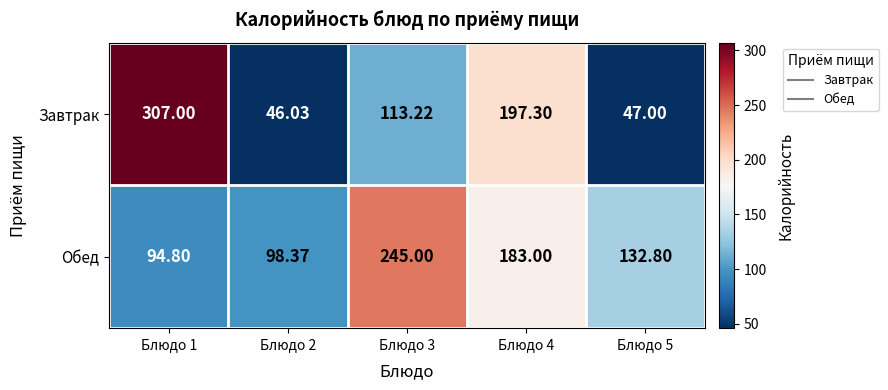

List the series in order of their peak value, lowest first.

Обед, Завтрак